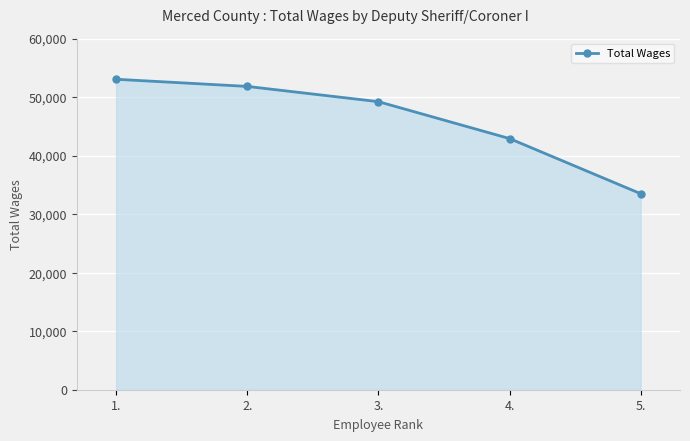

List the labels in order of value, largest first.

1., 2., 3., 4., 5.